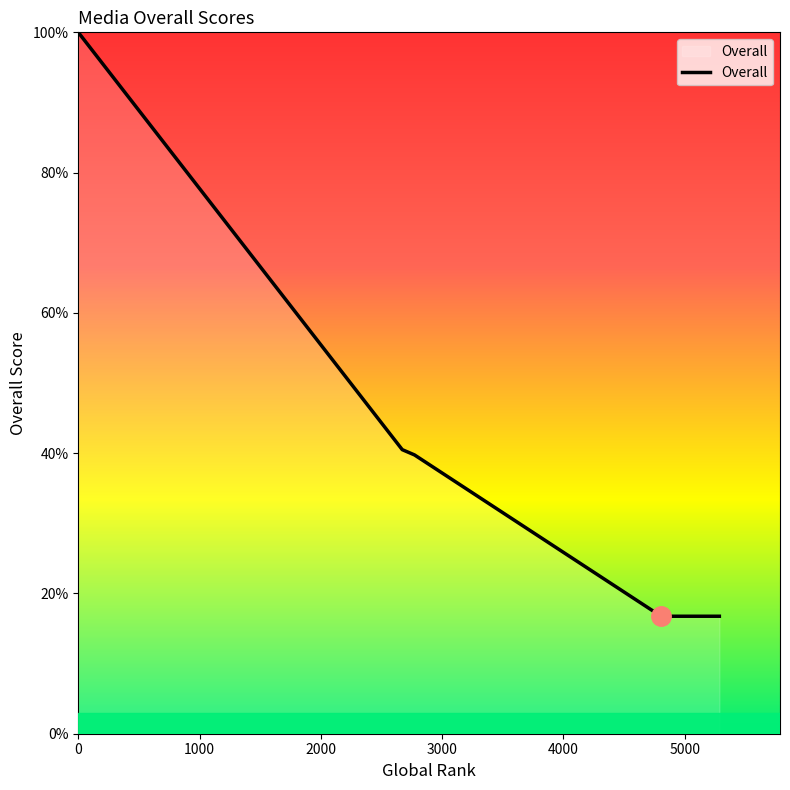

True or false: there are more than 1 points higher than both neighbors.

False